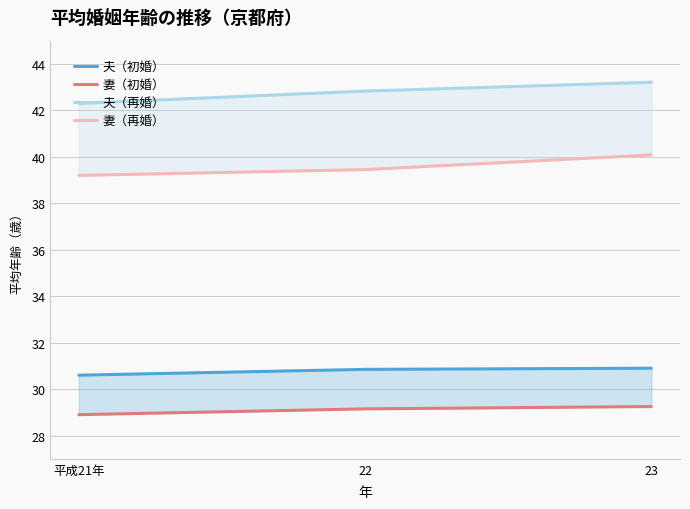

Which series has the widest spread of values?

夫（再婚）